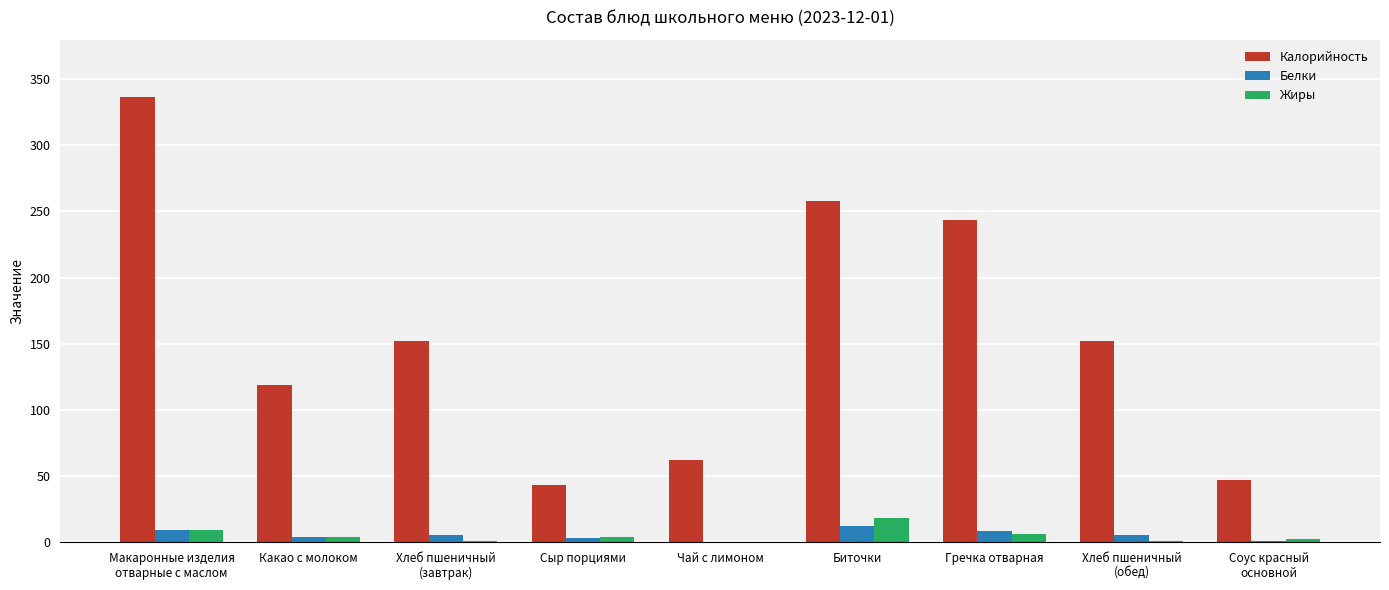

What are all the series names shown in the legend?

Калорийность, Белки, Жиры